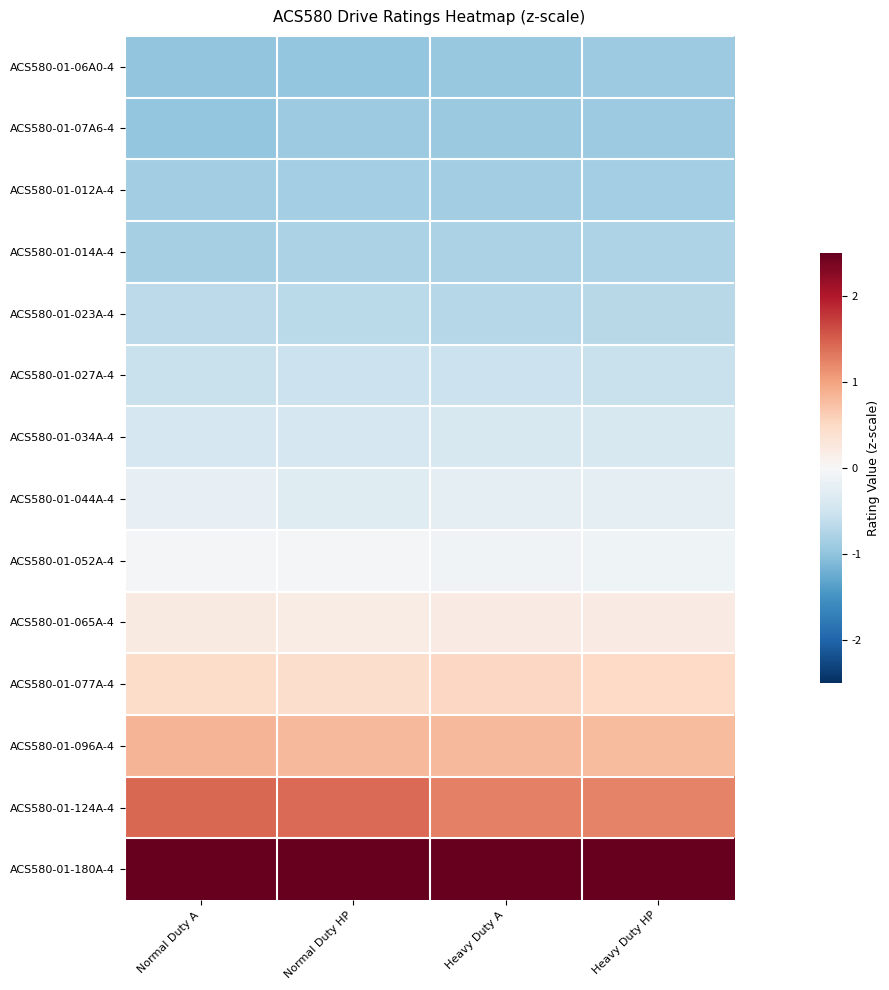

At how many categories does at least one series exceed 1?

4